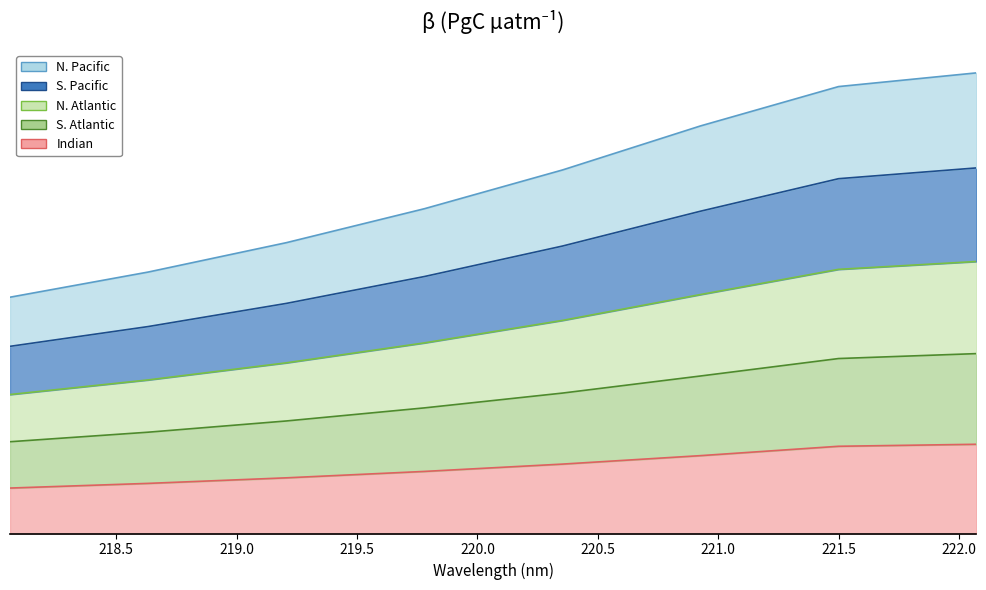

What is the sum of the N. Atlantic values at 219.2067 and 218.0596?

360.5